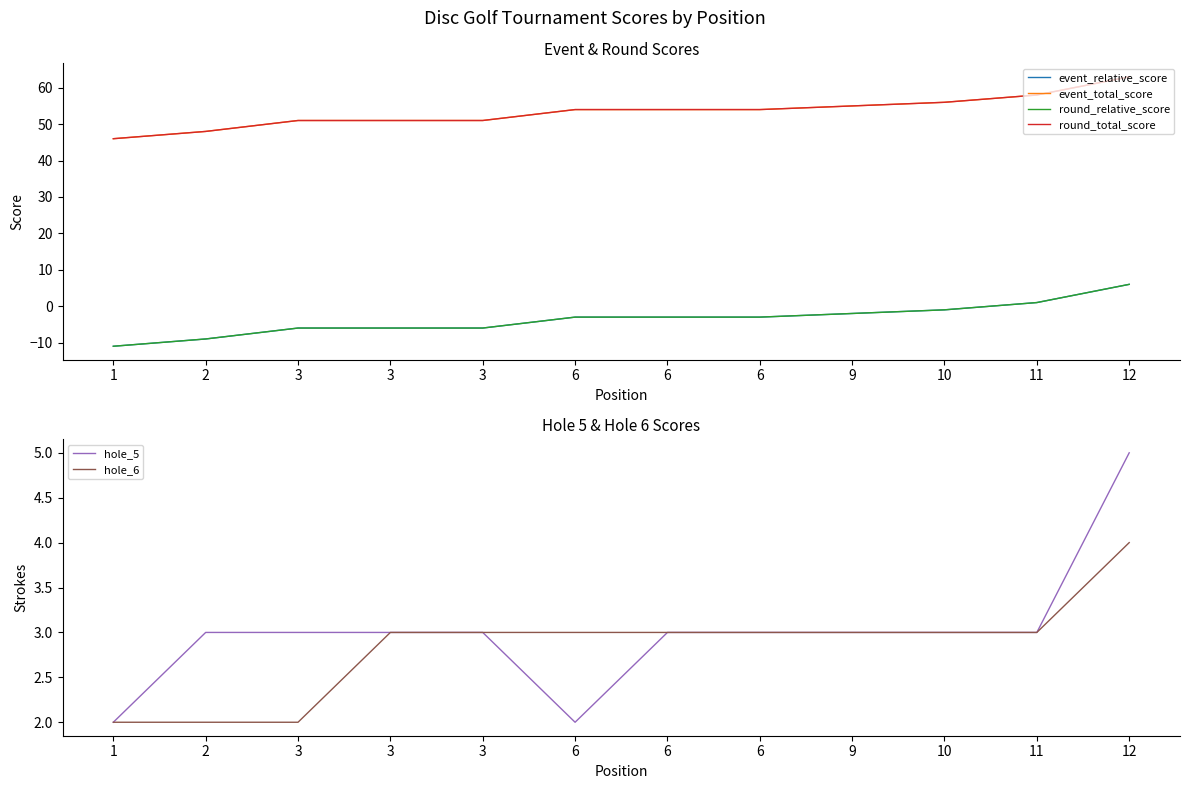

How many values in the event_total_score series exceed 54?

4